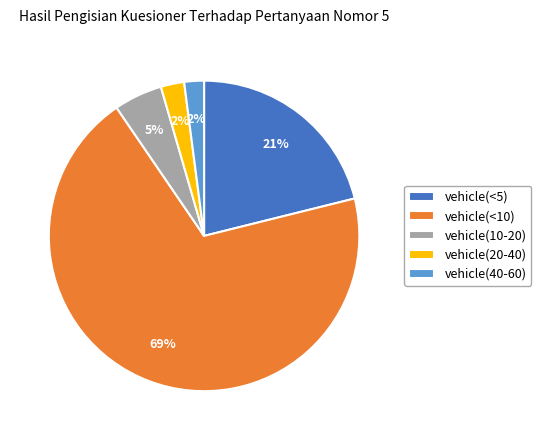

Between vehicle(10-20) and vehicle(<5), which is larger?

vehicle(<5)